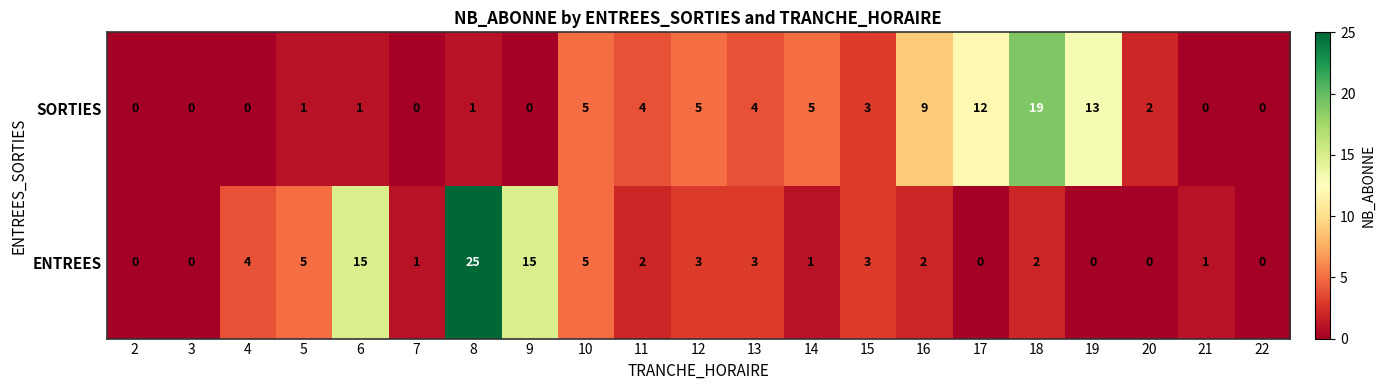

What is the total value across all series at 7?

1